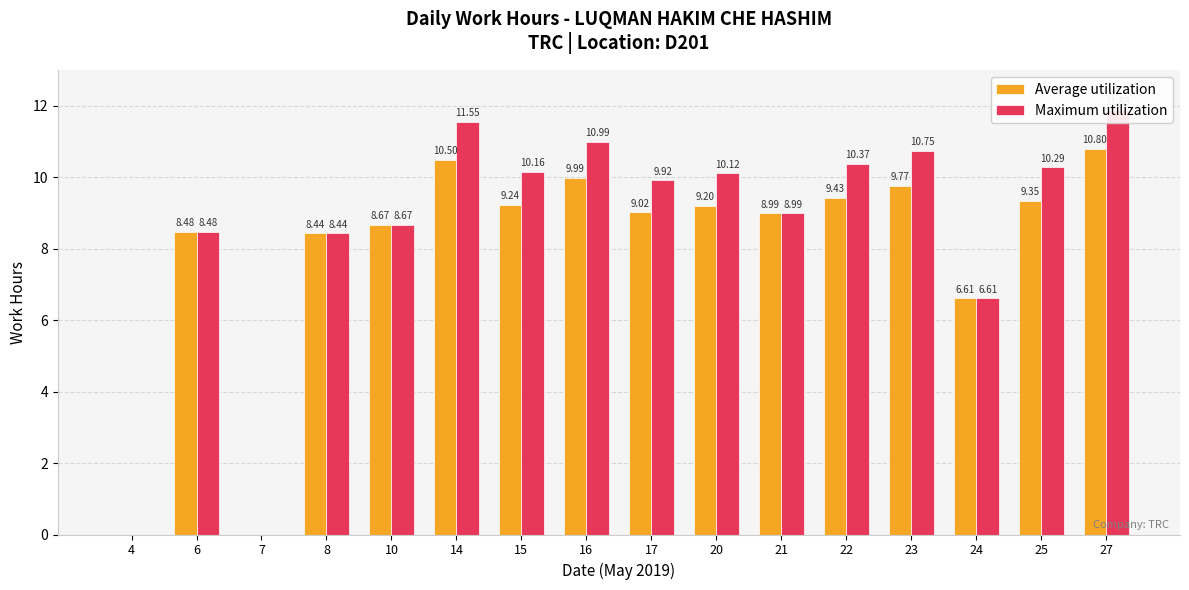

What is the greatest value displayed?

11.9